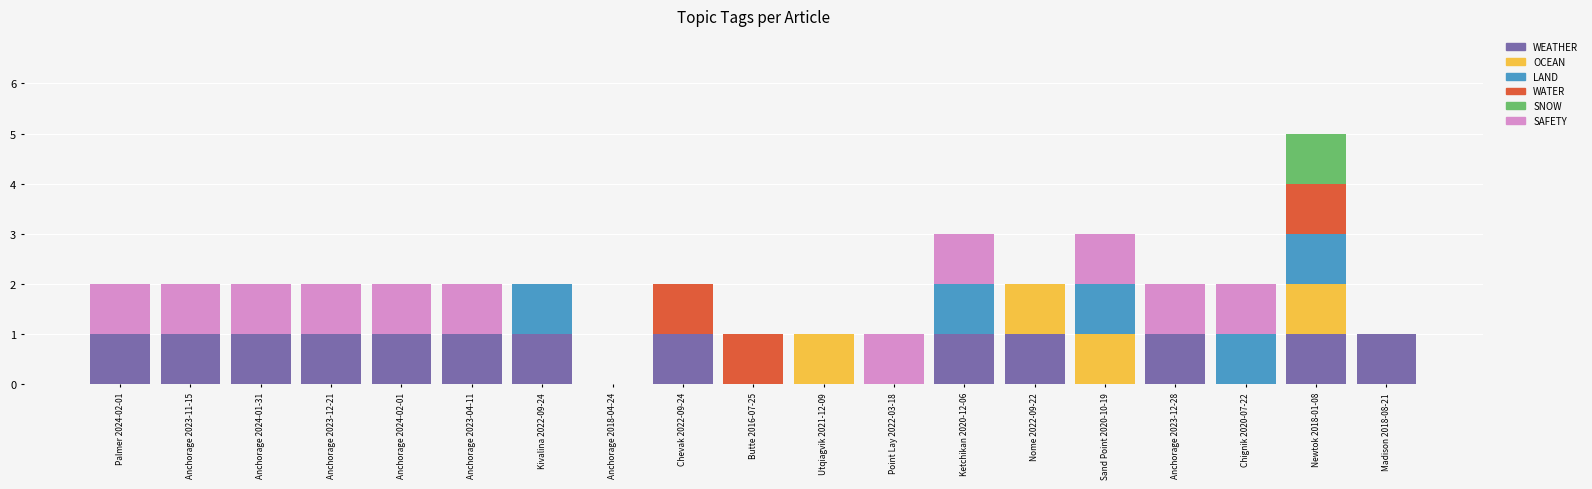

The value of WEATHER at Newtok 2018-01-08 is 1. True or false?

True